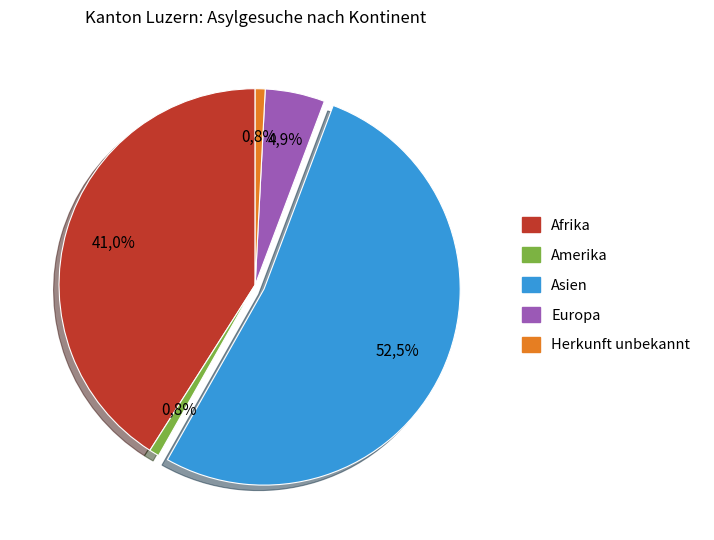

To the nearest percent, what percentage of the pie is Amerika?

1%